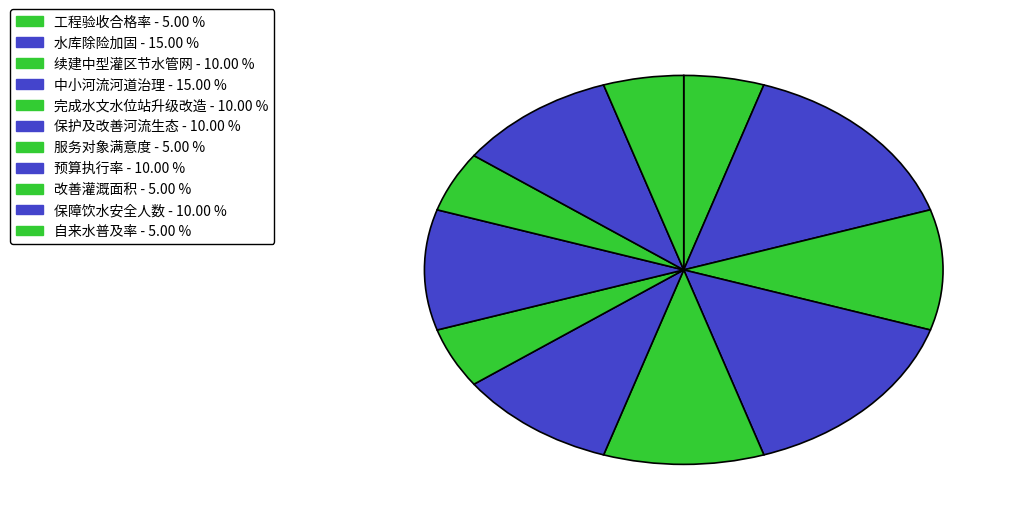

How many segments does this pie chart have?

11